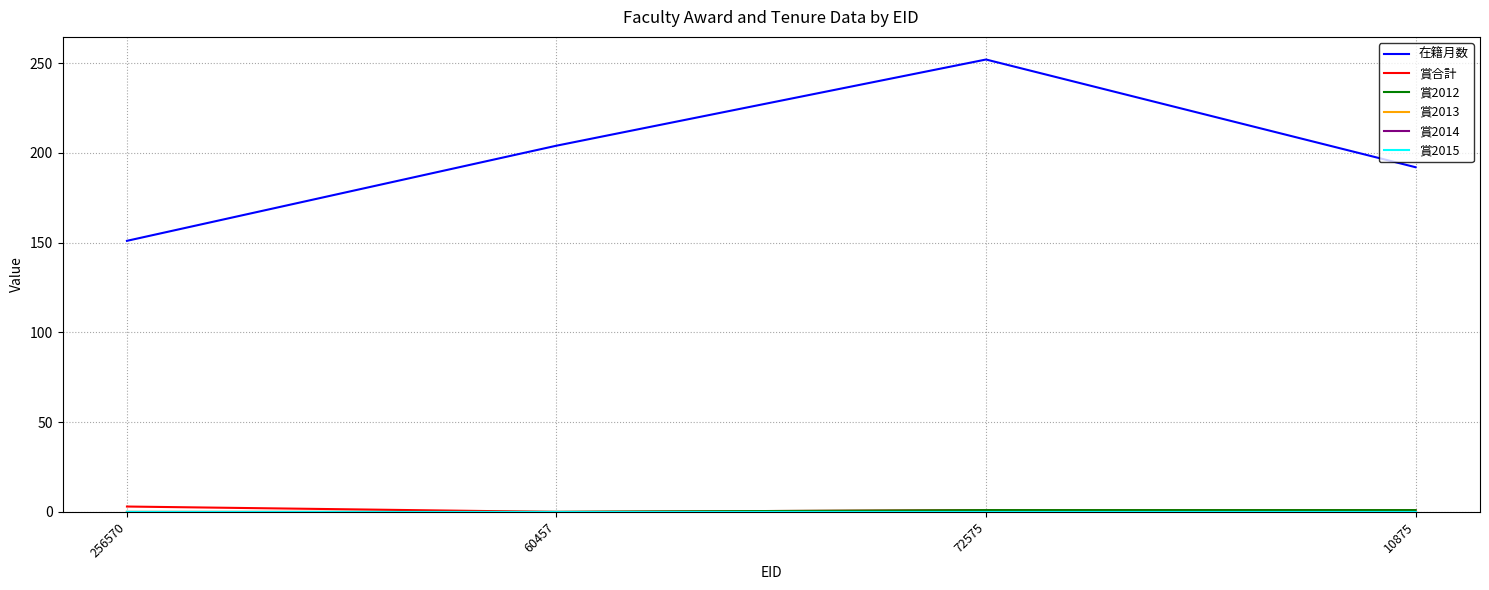

Is this an area chart (filled region under the line)?

No